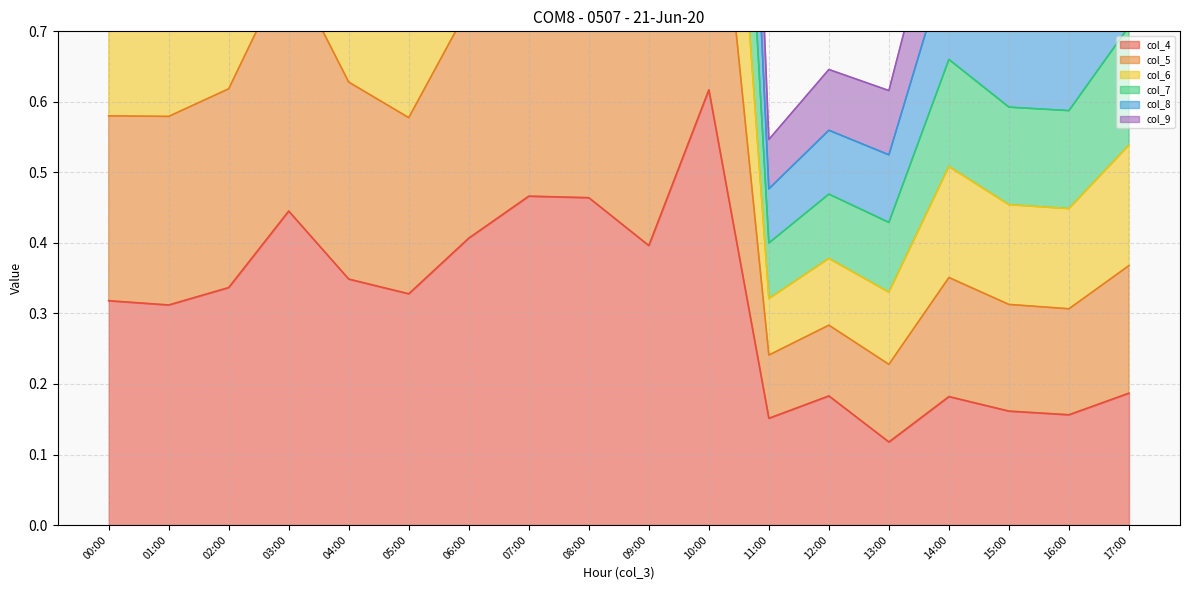

What is the value of the col_4 point at the 15th from the left?

0.2